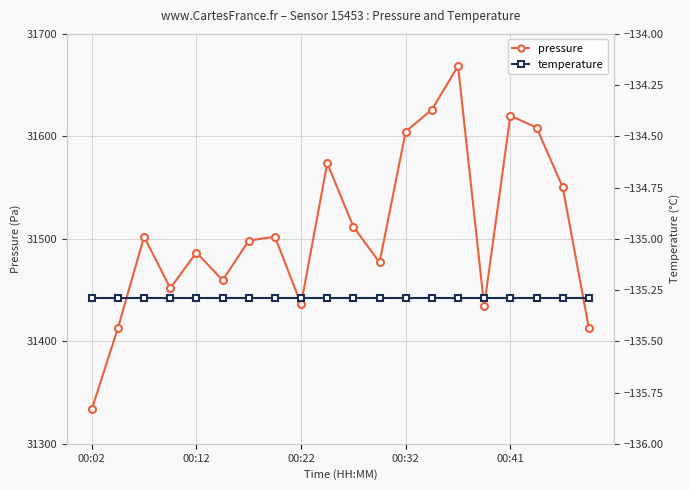

True or false: pressure and temperature cross at least once.

False